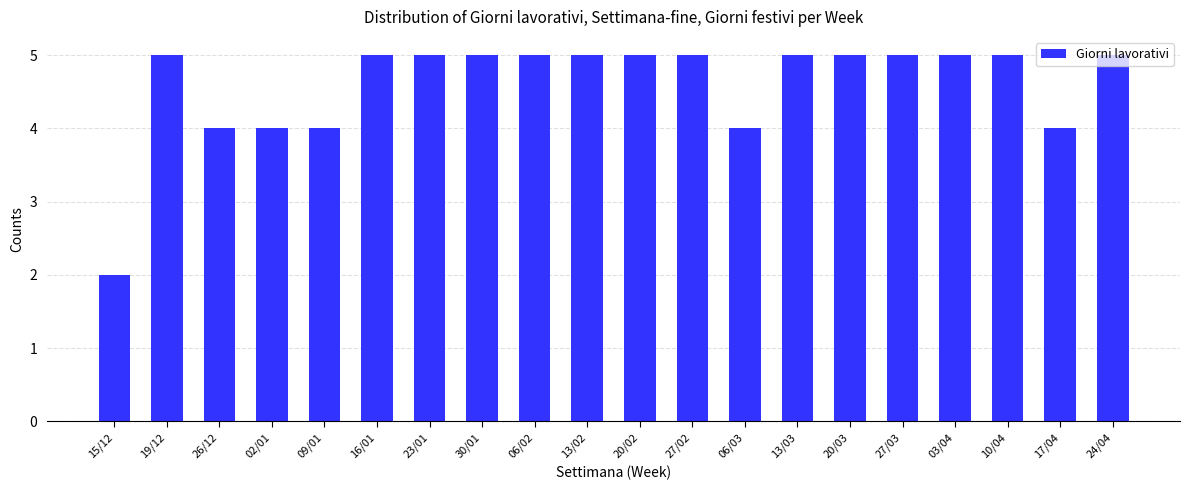

What is the difference between the second highest and minimum values?

3